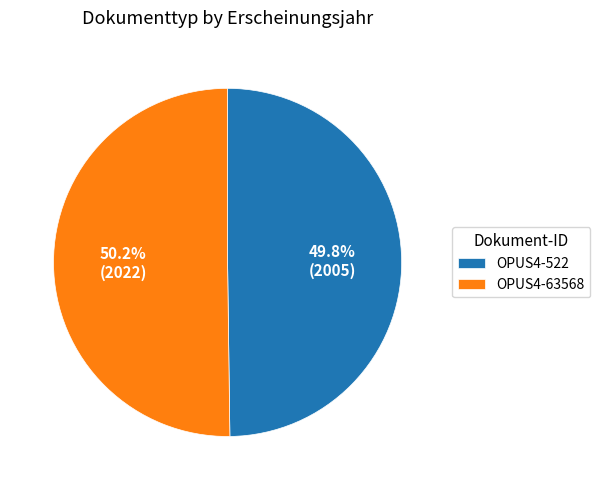

Does any single category account for the majority?

Yes